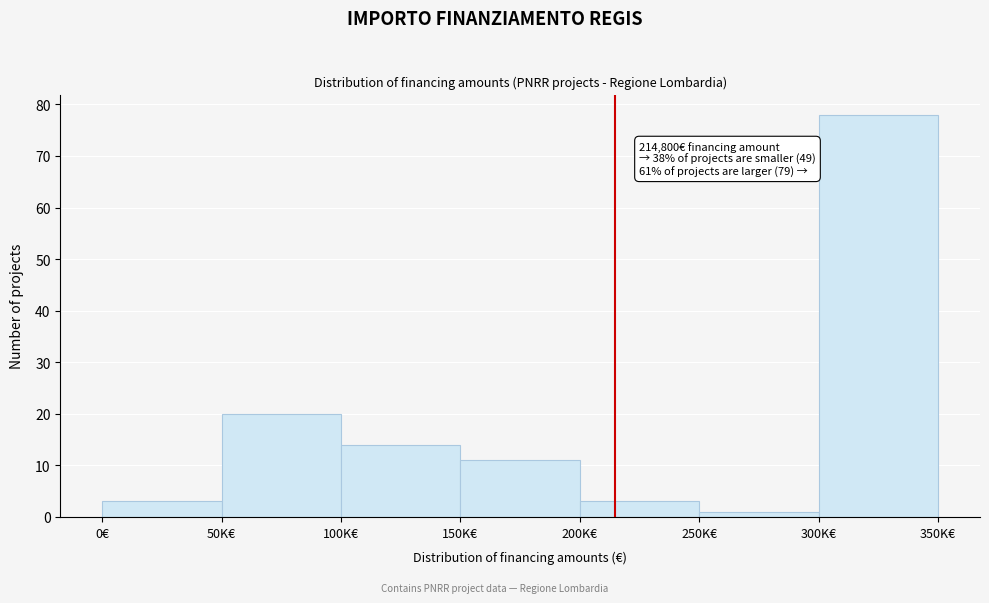

Reading left to right, extract all data points from this chart.

3	20	14	11	3	1	78